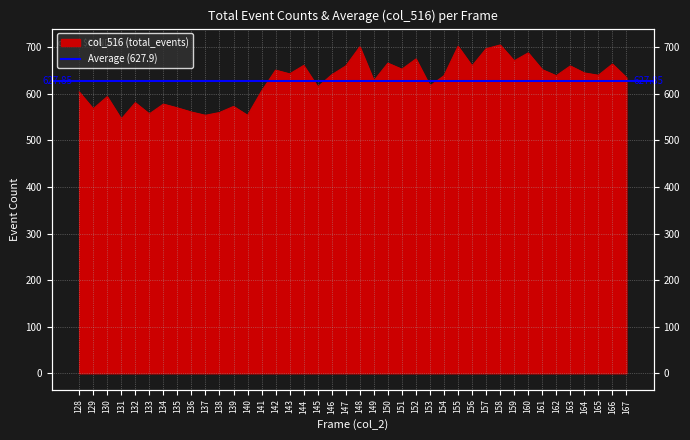

Reading left to right, transcribe all the data shown in this chart.

128=604	129=568	130=594	131=546	132=581	133=557	134=578	135=570	136=561	137=554	138=560	139=573	140=554	141=606	142=651	143=643	144=661	145=615	146=641	147=660	148=701	149=628	150=666	151=653	152=675	153=617	154=639	155=702	156=660	157=697	158=705	159=671	160=688	161=652	162=639	163=660	164=645	165=640	166=664	167=635